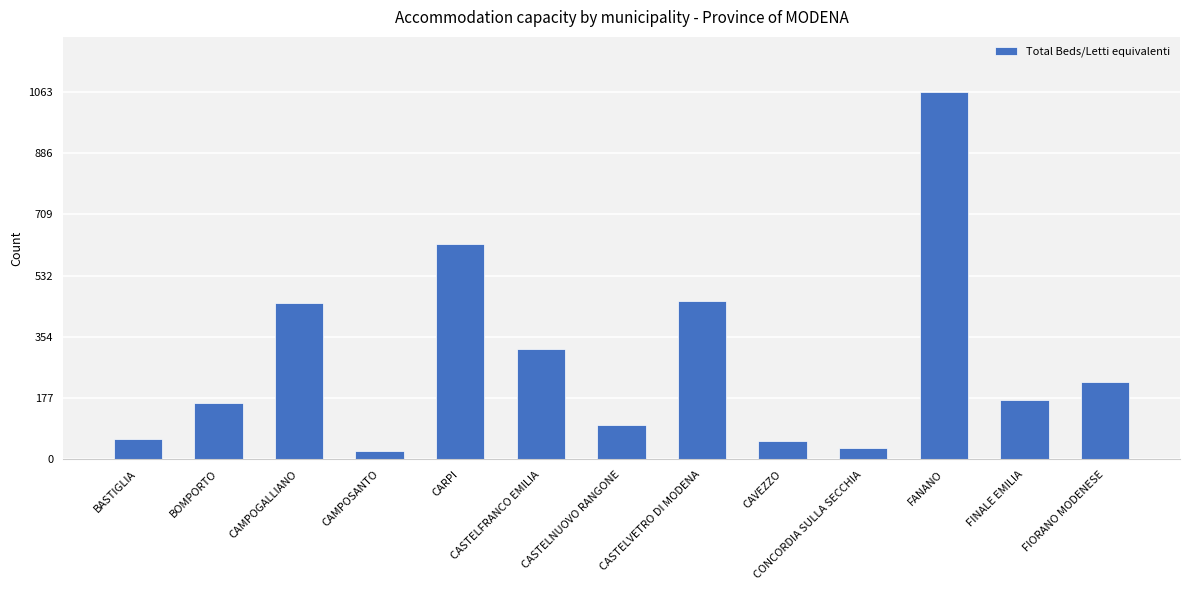

Which category has the highest value across all series?

FANANO